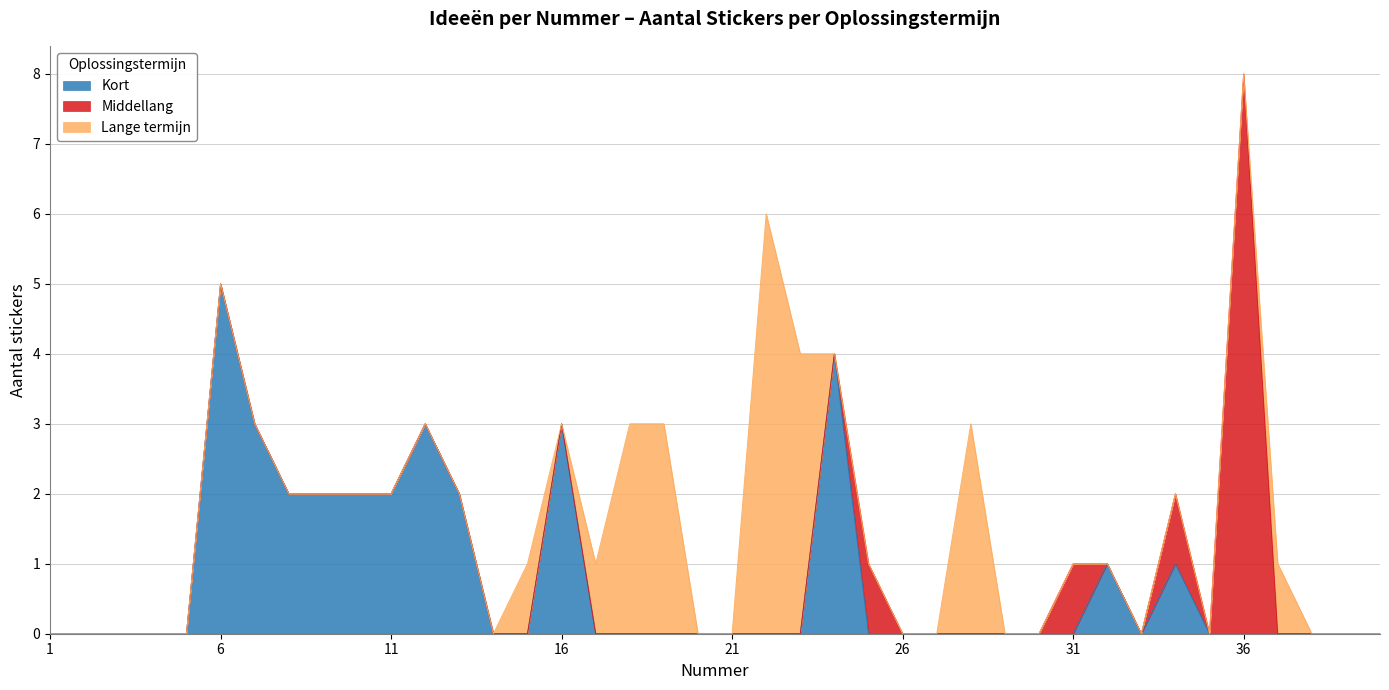

Which series has the largest total across all categories?

Kort